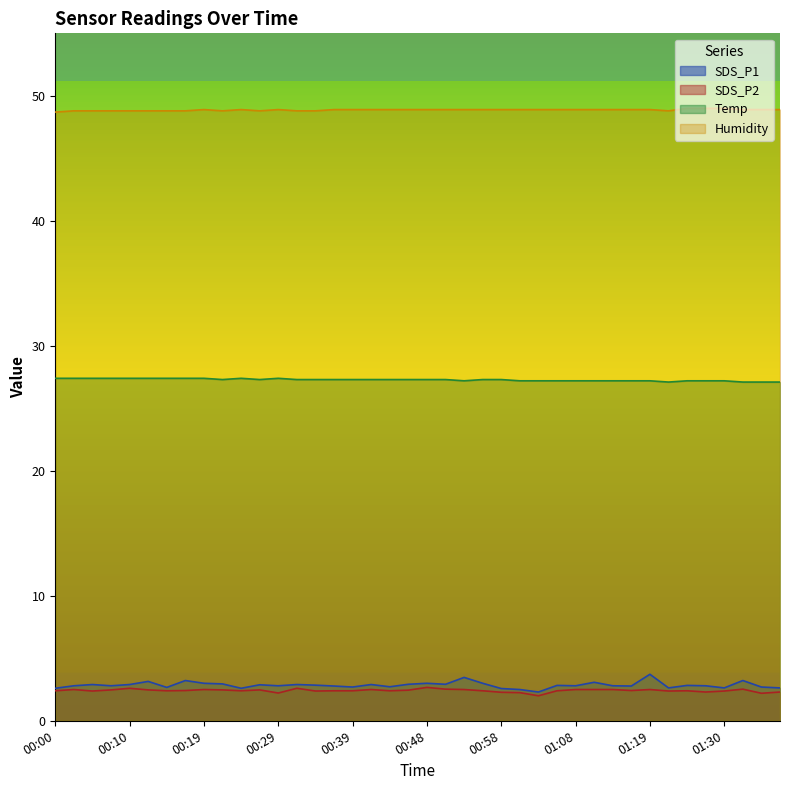

Which series has the largest range (max minus min)?

SDS_P1